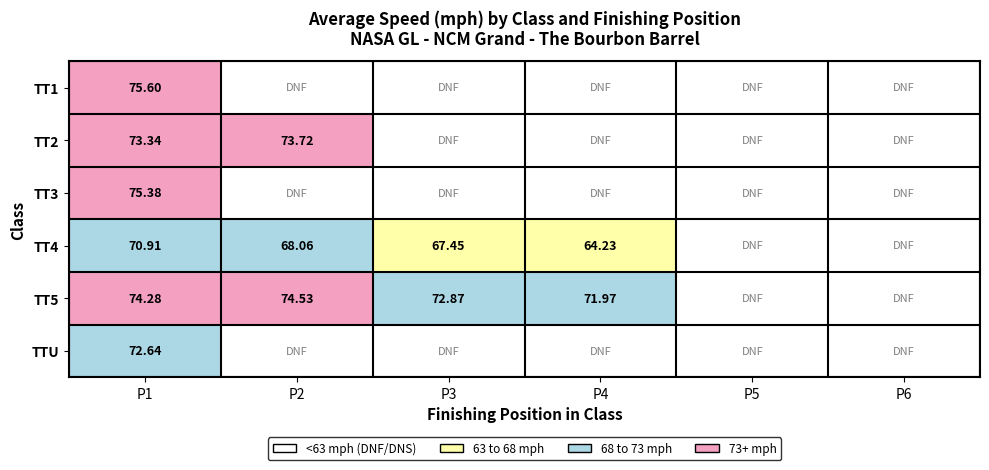

What is the approximate value of TT4 at P1?

70.9